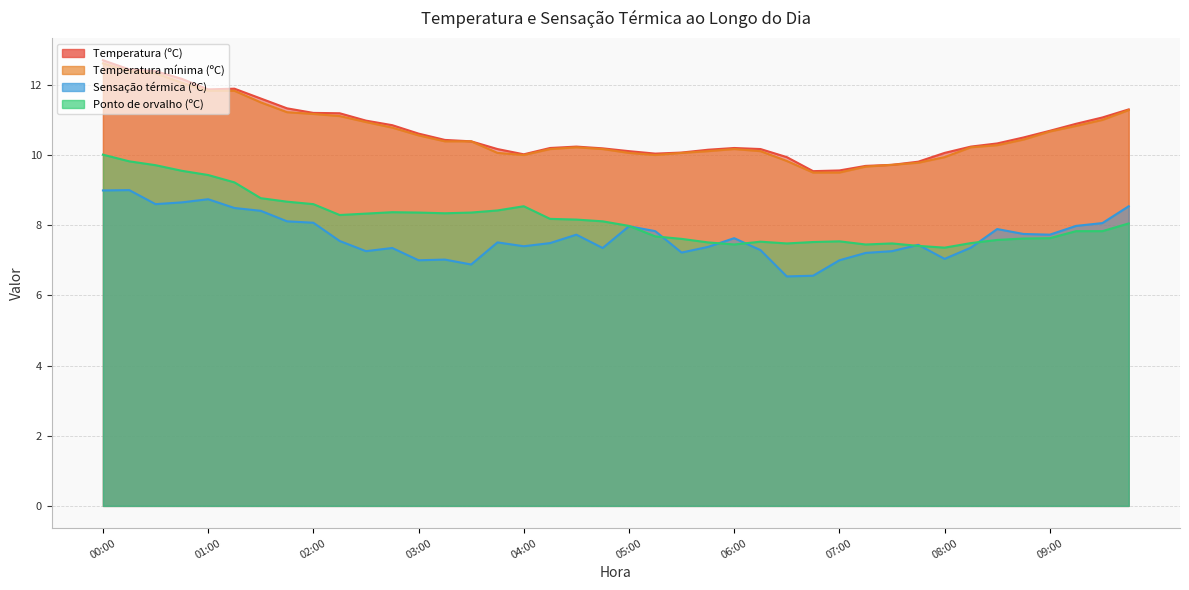

At which category does Temperatura mínima (ºC) reach its first local valley?

04:00